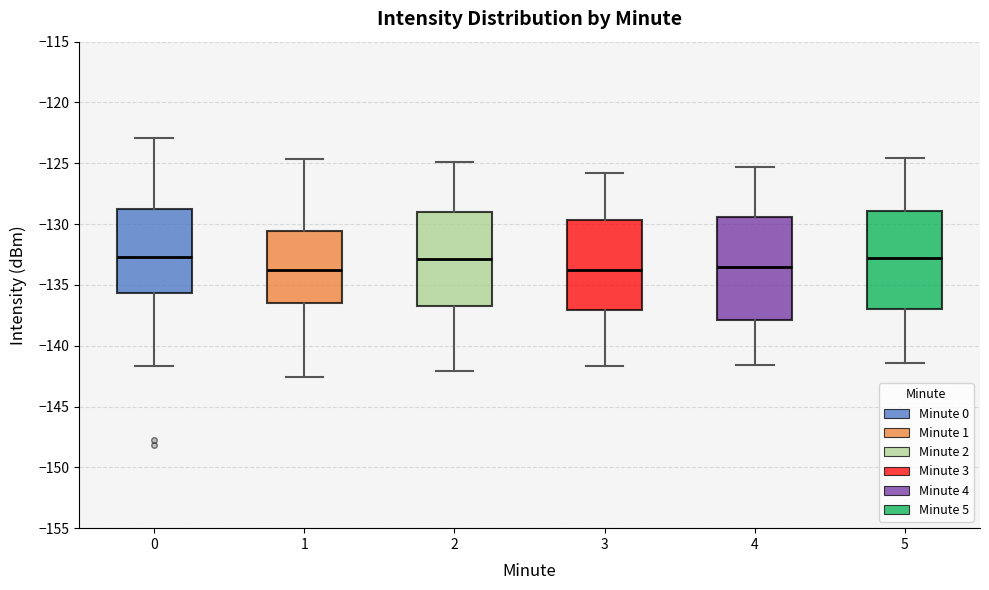

Reading left to right, read every box against the y-axis: the position of its median line, the range the box covers, and the ends of its whiskers. The values are not printed on the chart, so give them approximately, as read against the axis.

0: median -132.5, box -135.5 to -128.5, whiskers -141.5 to -123.0
1: median -134.0, box -136.5 to -130.5, whiskers -142.5 to -124.5
2: median -133.0, box -136.5 to -129.0, whiskers -142.0 to -125.0
3: median -134.0, box -137.0 to -129.5, whiskers -141.5 to -126.0
4: median -133.5, box -138.0 to -129.5, whiskers -141.5 to -125.5
5: median -133.0, box -137.0 to -129.0, whiskers -141.5 to -124.5